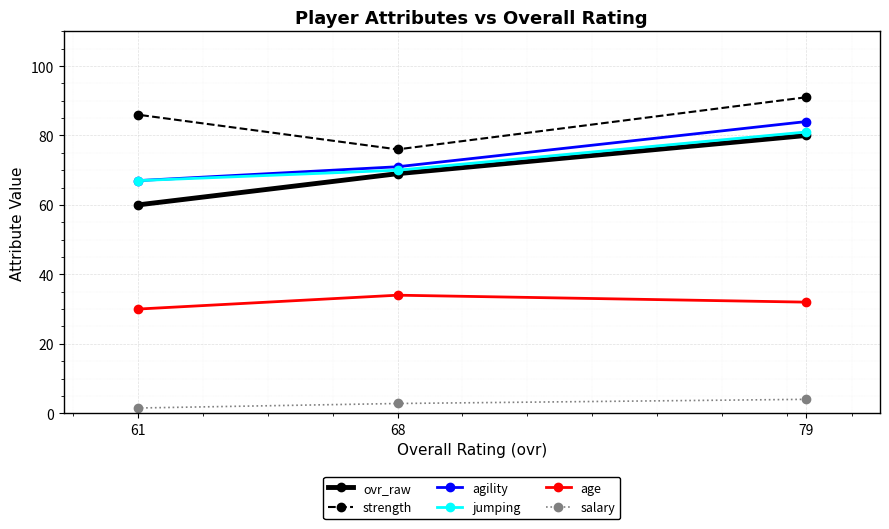

Count the number of categories in the chart.

3